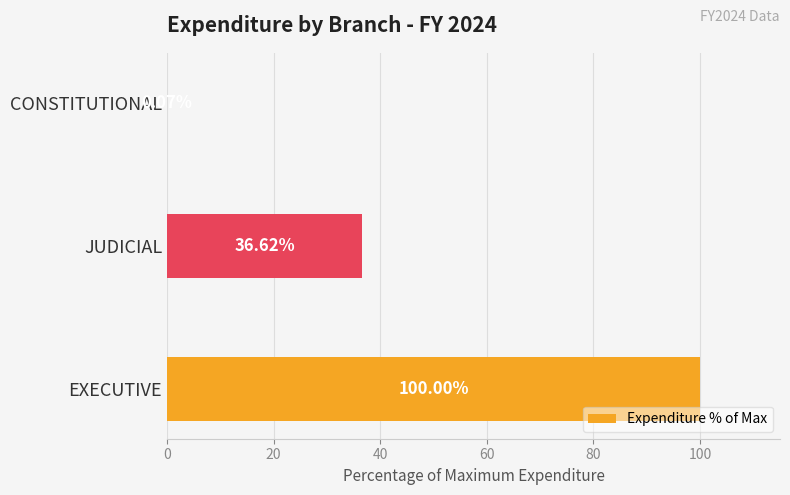

Which category has the highest value across all series?

EXECUTIVE